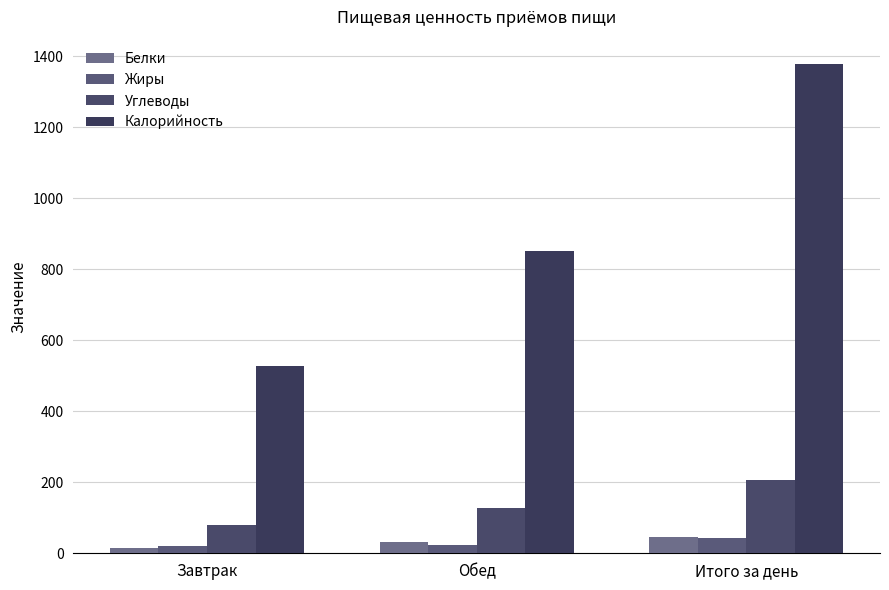

How many bars are there in each group?

4